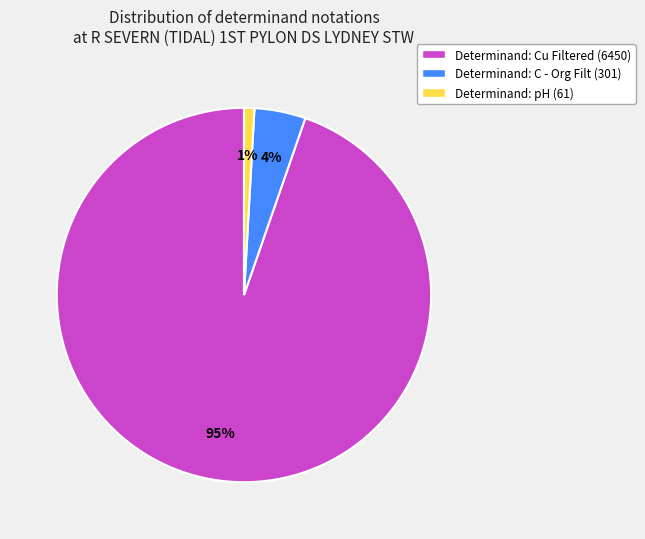

Which slice is the smallest?

Determinand: pH (61)